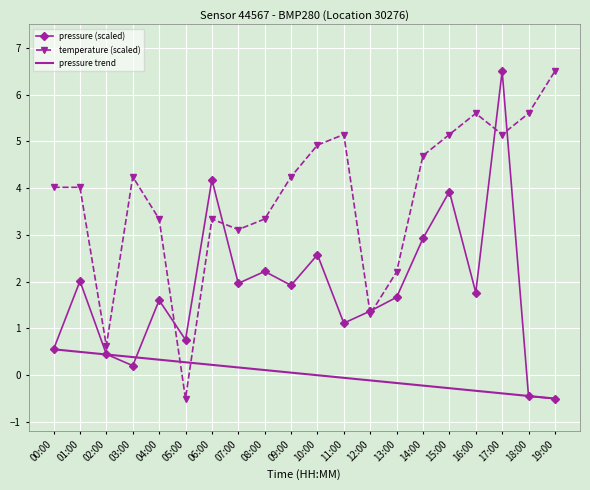

What is the minimum value for pressure trend?

-0.5